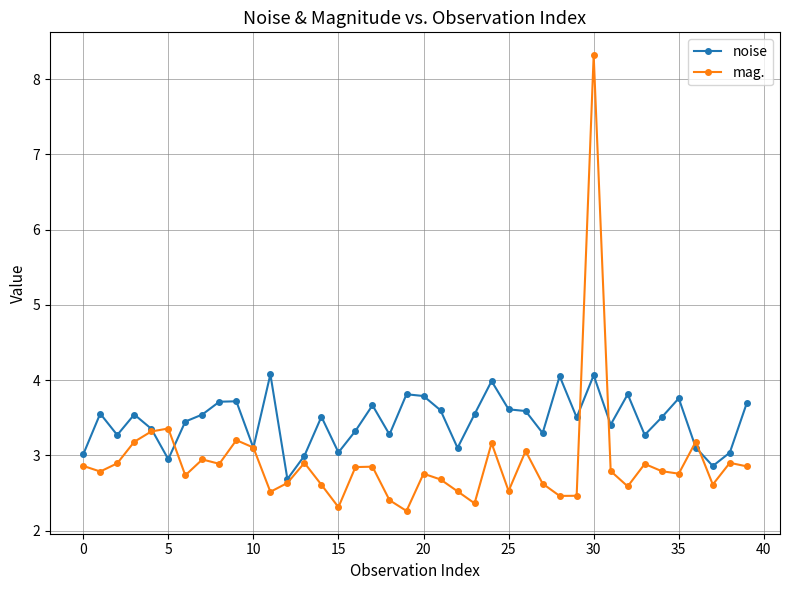

Count the number of data series in this chart.

2